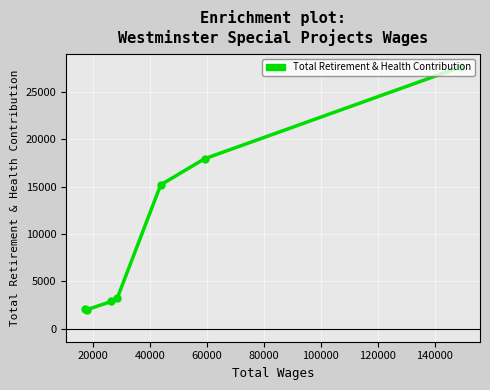

Is this an area chart (filled region under the line)?

No